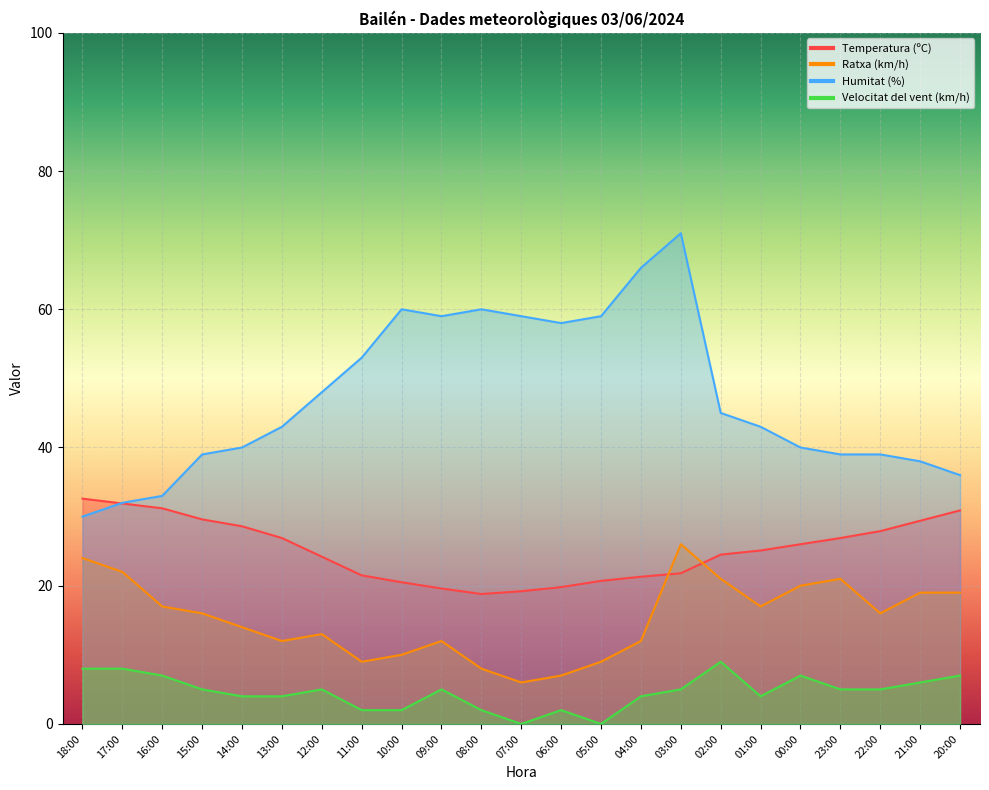

The value of Velocitat del vent (km/h) at 06:00 is 3.5. True or false?

False